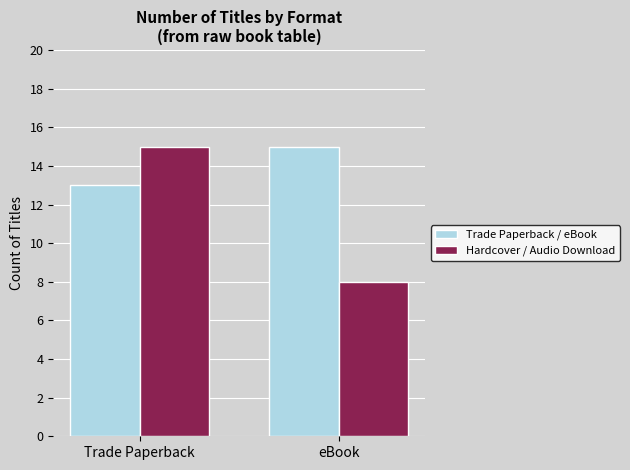

What is the label of the 2nd bar from the right?

Trade Paperback